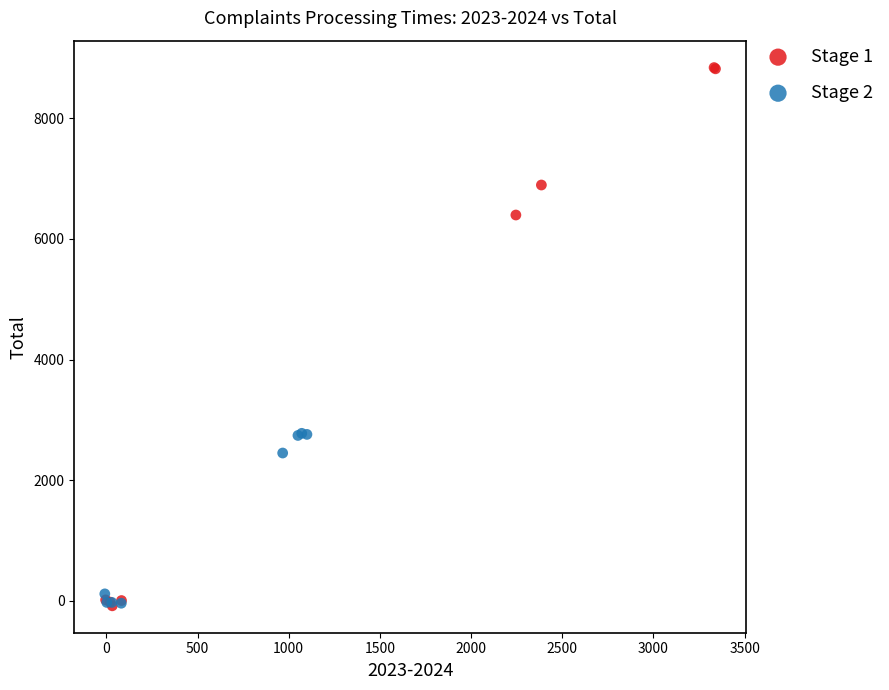

Which series has the widest spread of Y values?

Stage 1